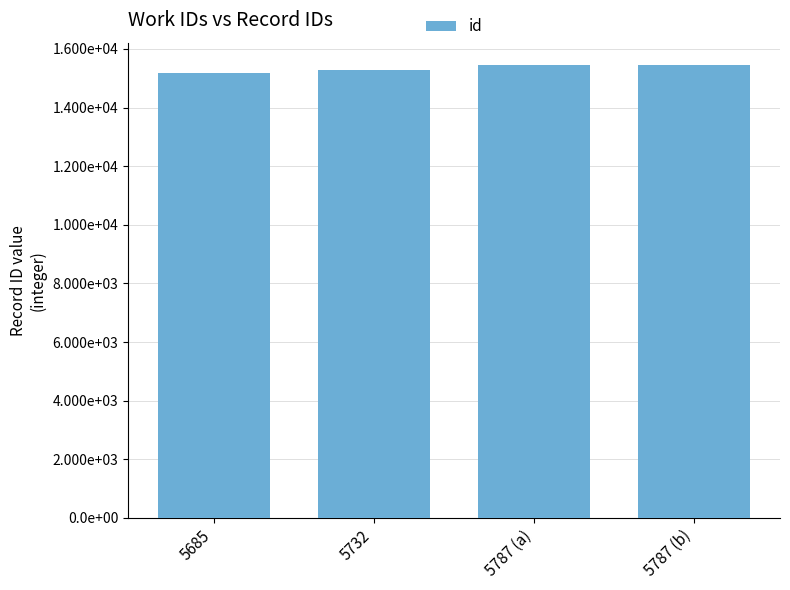

Rank the categories by value from lowest to highest.

5685, 5732, 5787 (a), 5787 (b)